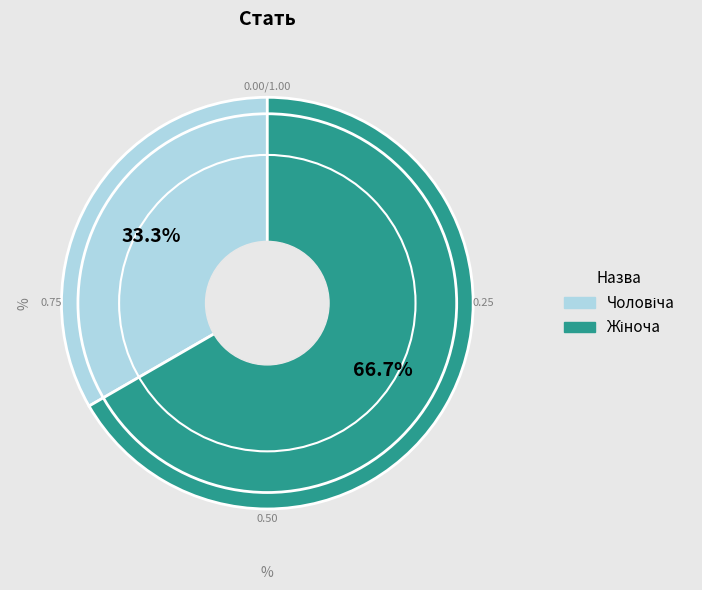

Is there any slice that represents more than half of the pie?

Yes